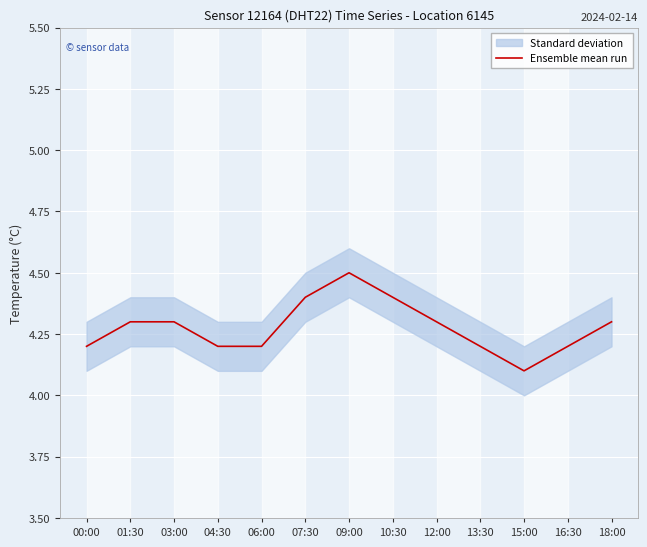

What is the greatest value displayed?

4.5